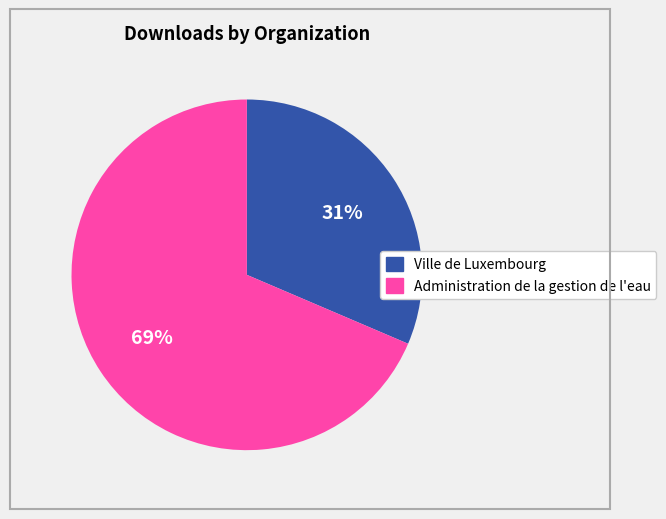

Is there any slice that represents more than half of the pie?

Yes